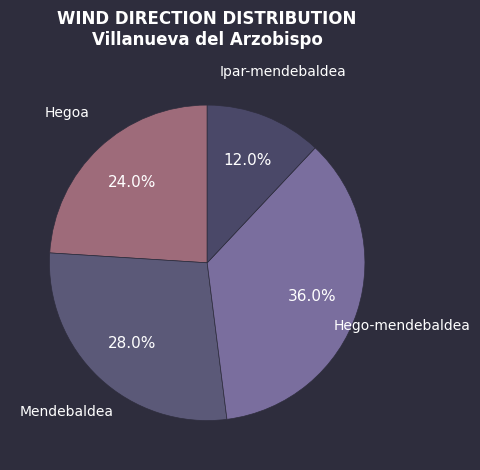

True or false: Hegoa accounts for 14% of the total.

False